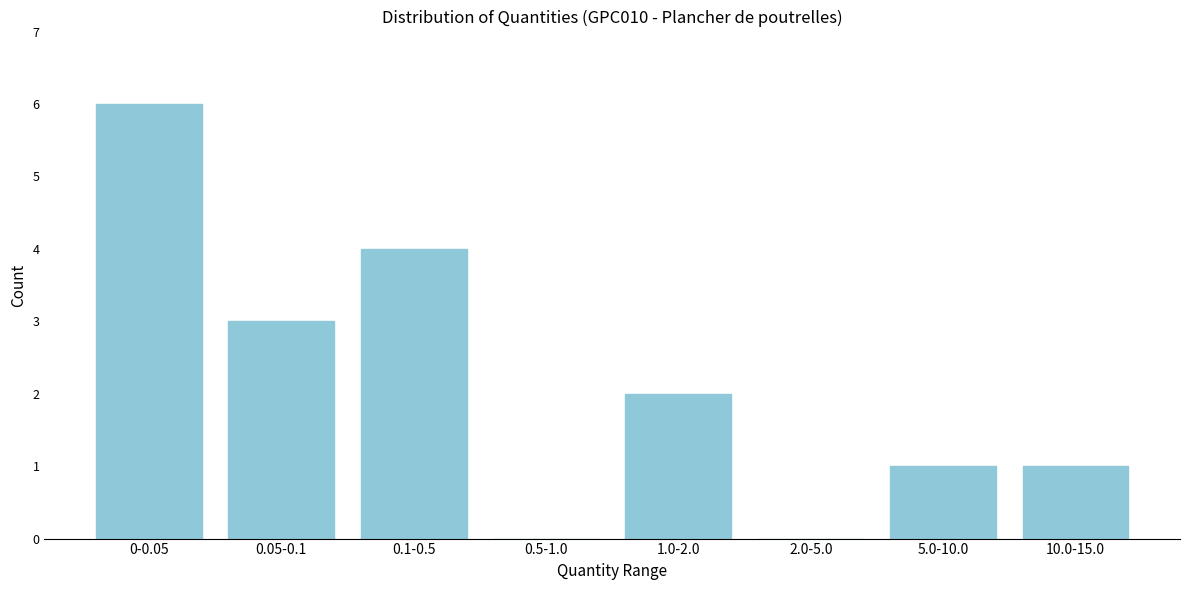

Reading left to right, what are all the values shown in this chart?

0-0.05=6	0.05-0.1=3	0.1-0.5=4	0.5-1.0=0	1.0-2.0=2	2.0-5.0=0	5.0-10.0=1	10.0-15.0=1